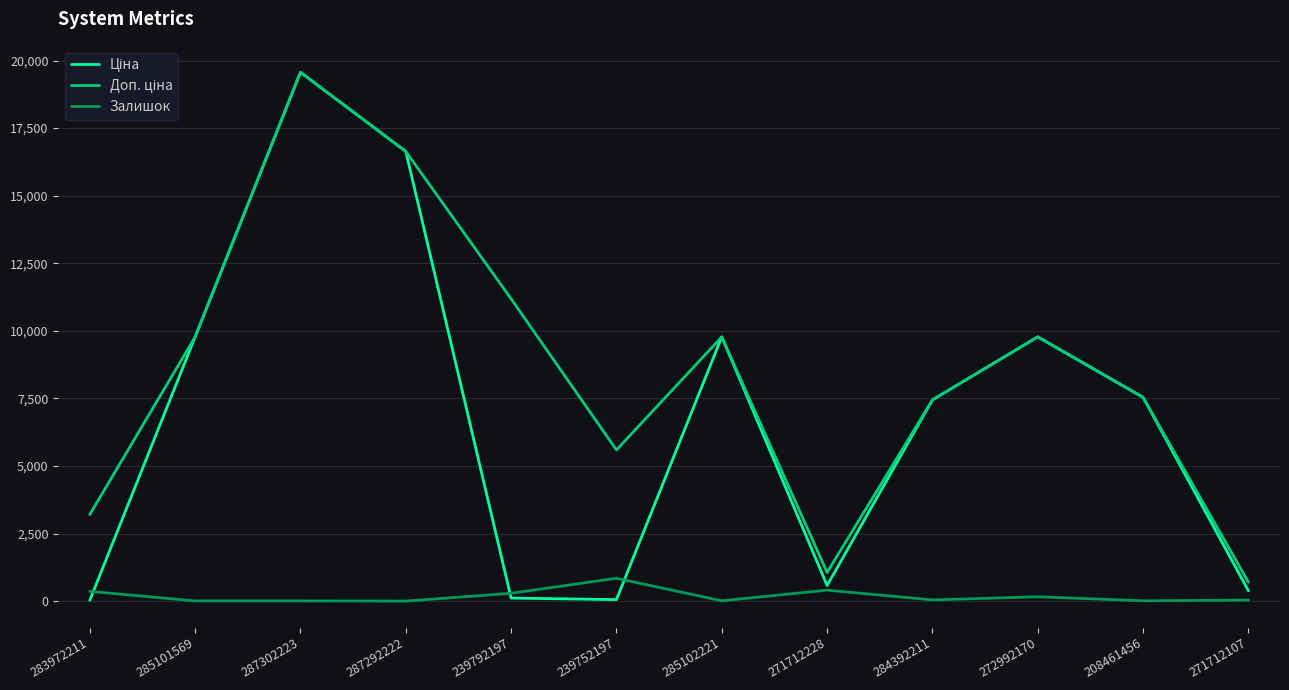

Does the chart display data point markers on the line(s)?

No